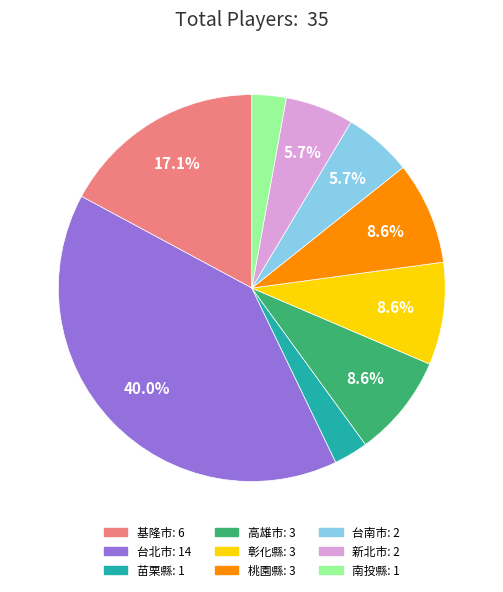

To the nearest percent, what is the difference between the largest and smallest slice percentages?

37%